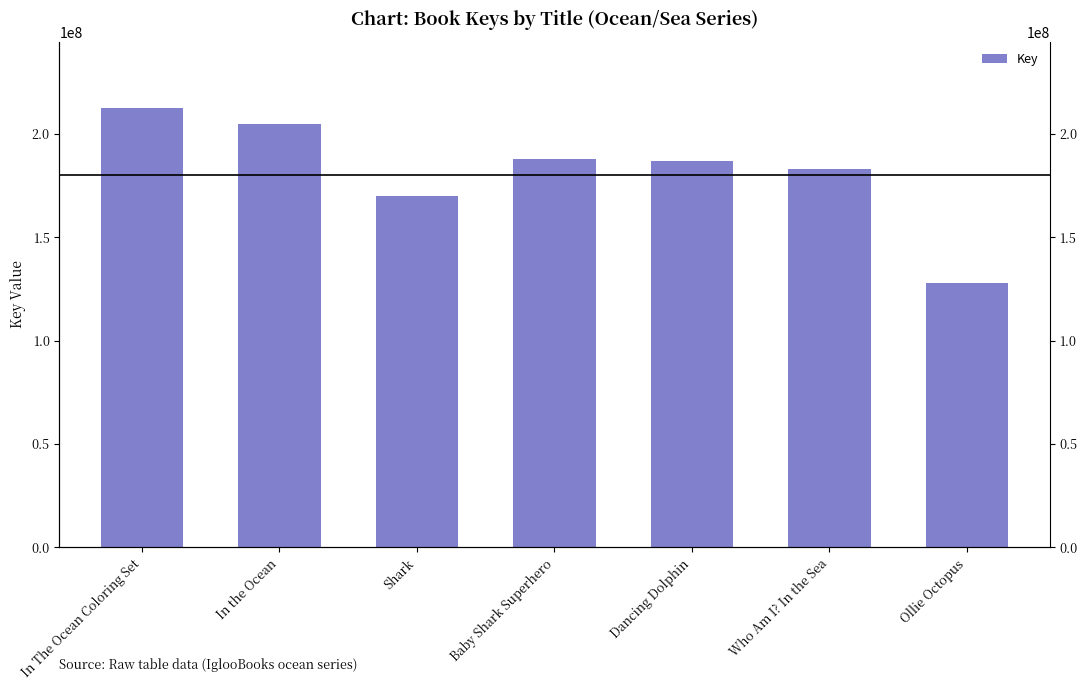

Reading left to right, list all the values displayed in this chart.

212632704	204798596	169899030	187583206	186981922	183112342	127593134